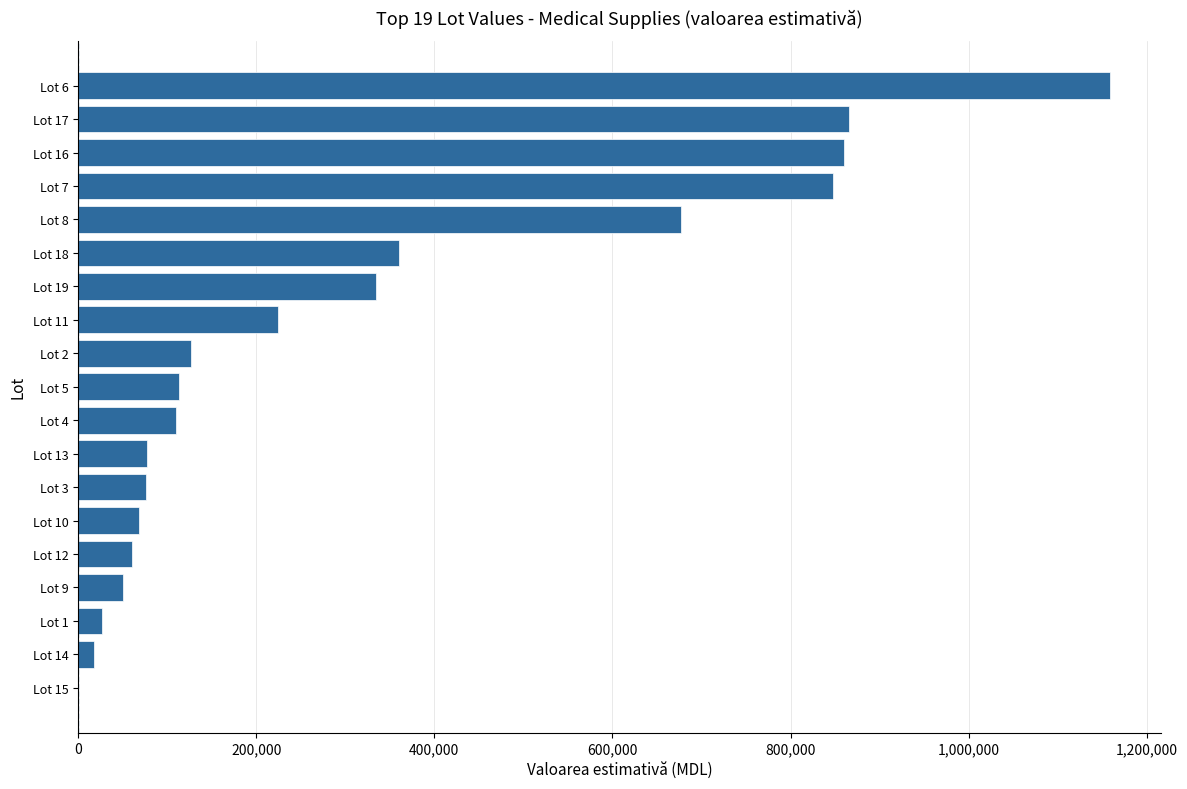

What is the sum of the values at Lot 3 and Lot 12?

136602.0